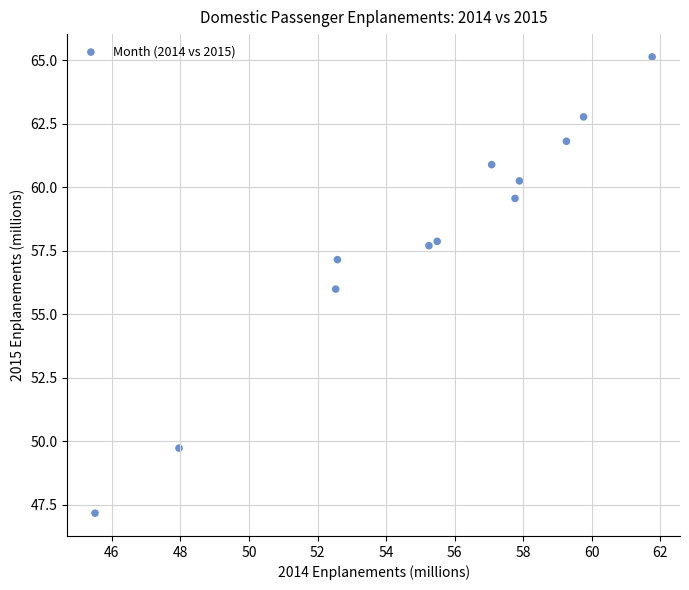

What is the range of X values (max minus min)?

16.2